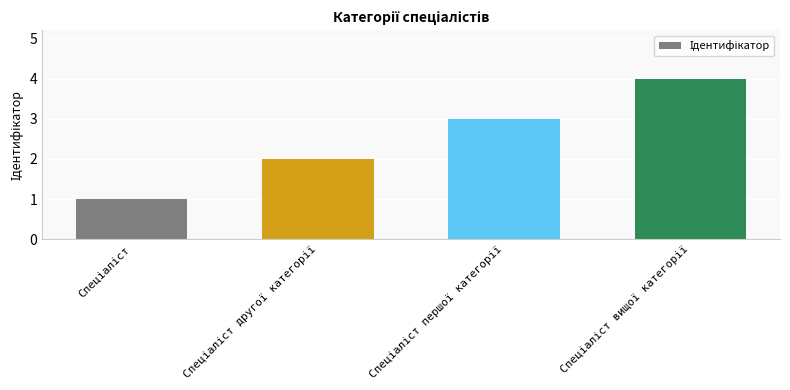

What is the greatest value displayed?

4